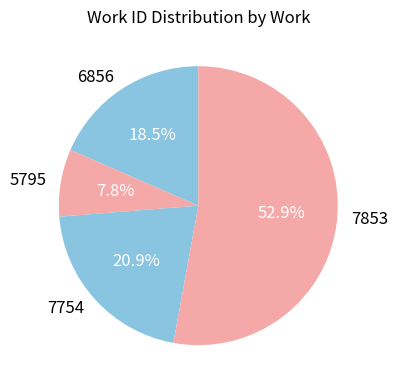

Approximately how many times larger is the value at 6856 compared to 7853?

0.3